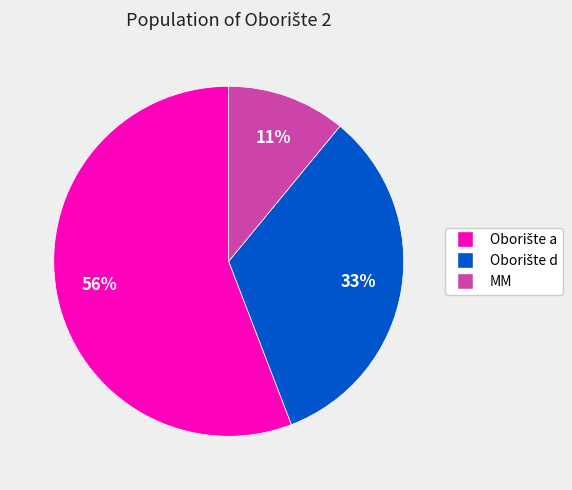

To the nearest percent, what is the difference between the largest and smallest slice percentages?

45%